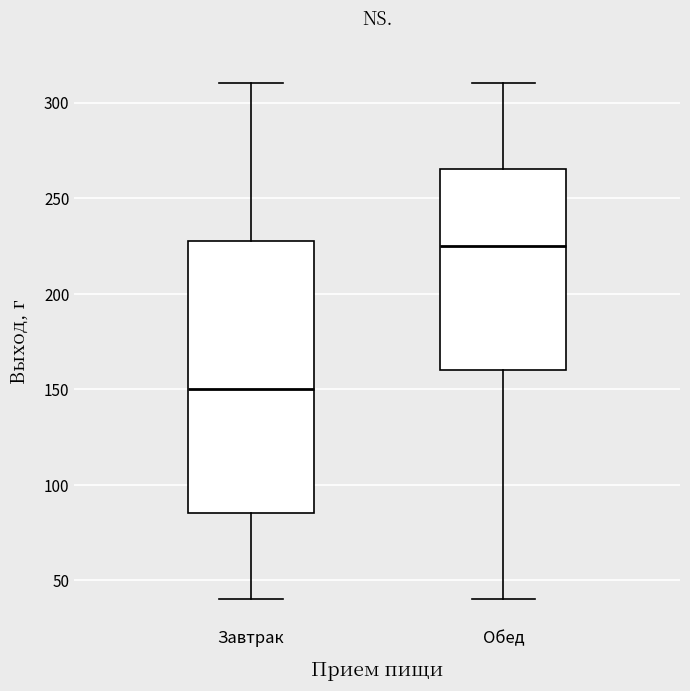

Reading left to right, transcribe this box plot: for each box, give where its median line is, the range the box spans, and where its two whiskers end, as read against the y-axis. The values are not printed on the chart, so give them approximately, as read against the axis.

Завтрак: median 150, box 85 to 230, whiskers 40 to 310
Обед: median 225, box 160 to 265, whiskers 40 to 310